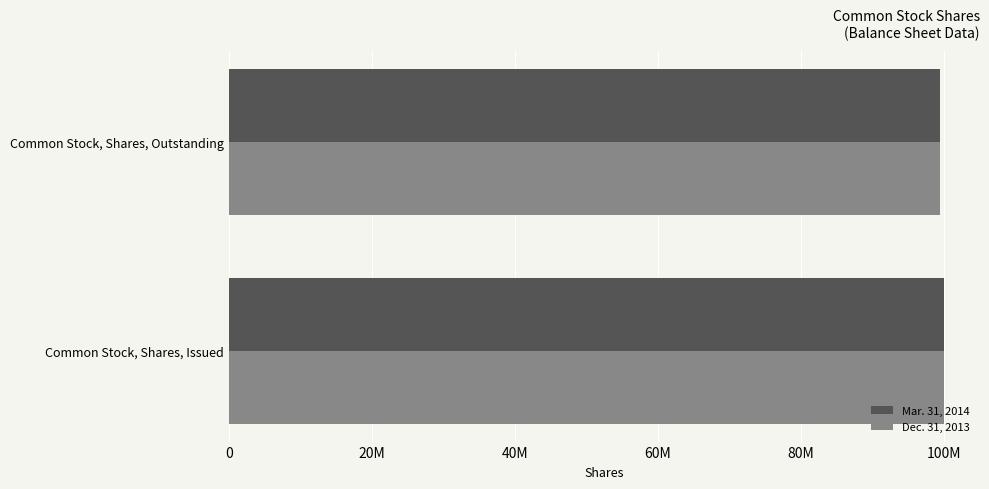

What are all the series names shown in the legend?

Mar. 31, 2014, Dec. 31, 2013